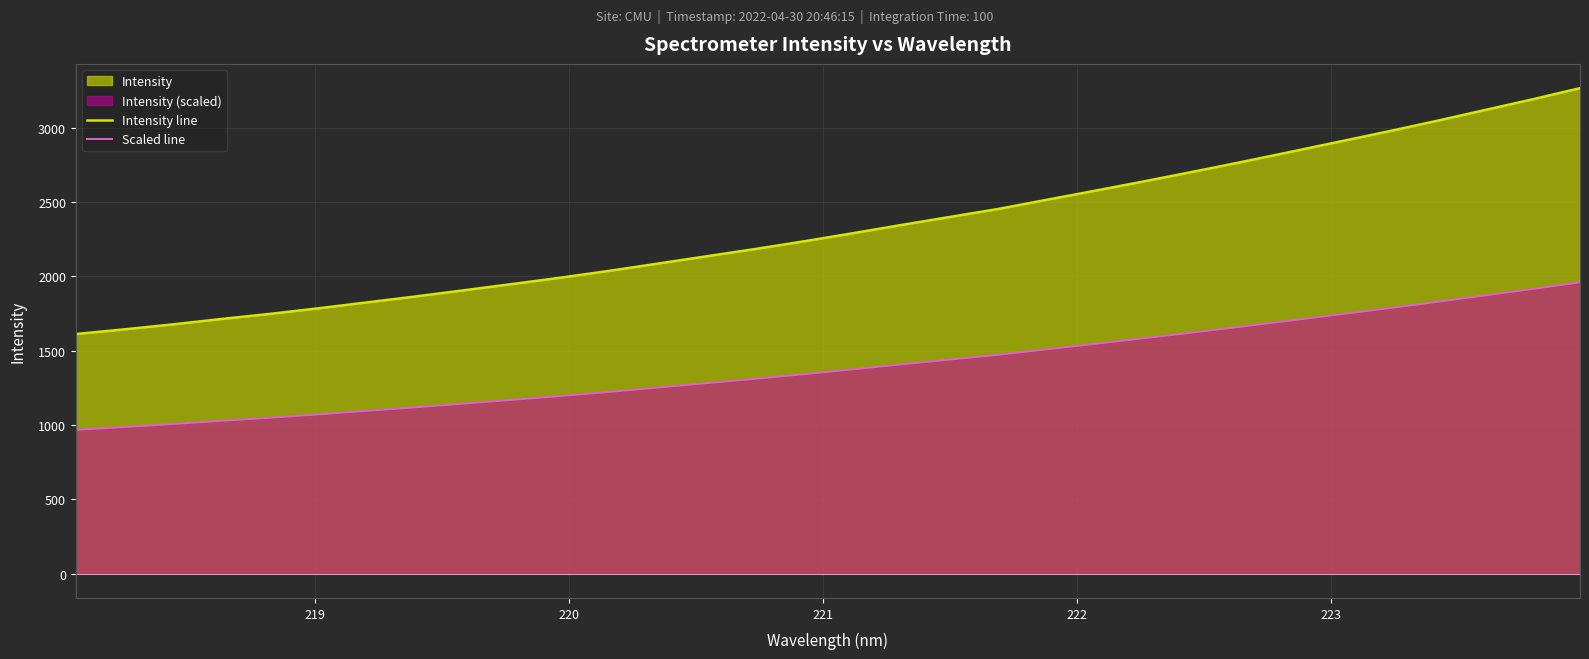

Which series has the largest total across all categories?

Intensity line